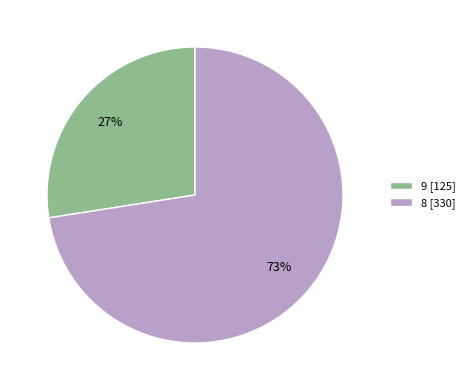

To the nearest percent, what is the combined percentage of 8 and 9?

100%